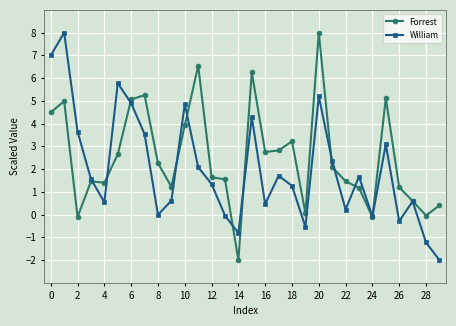

What is the minimum value for Forrest?

-2.0